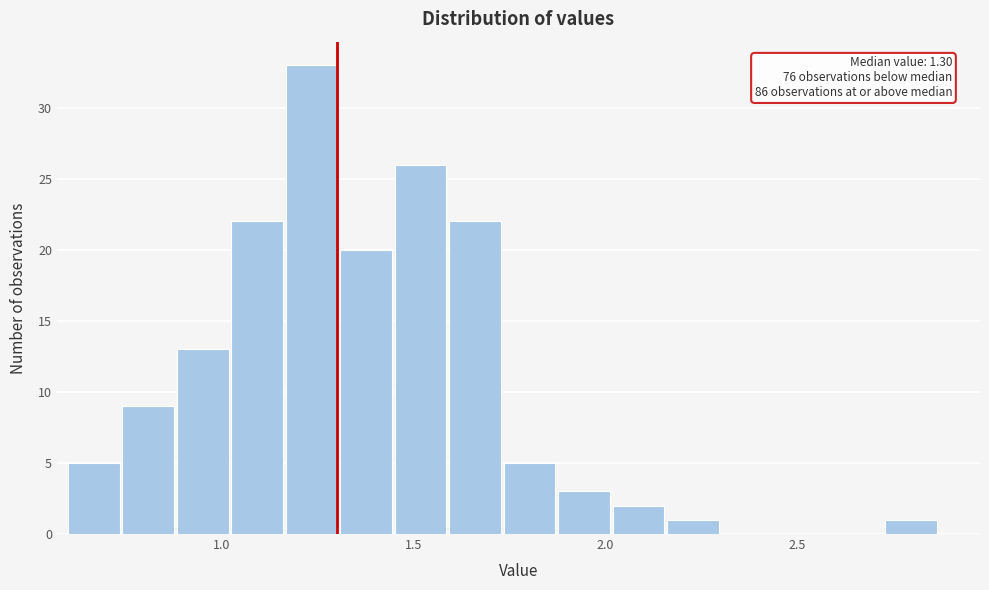

Around what value on the x-axis is the tallest bar? Give the approximate position of its centre, as read against the axis.

1.25